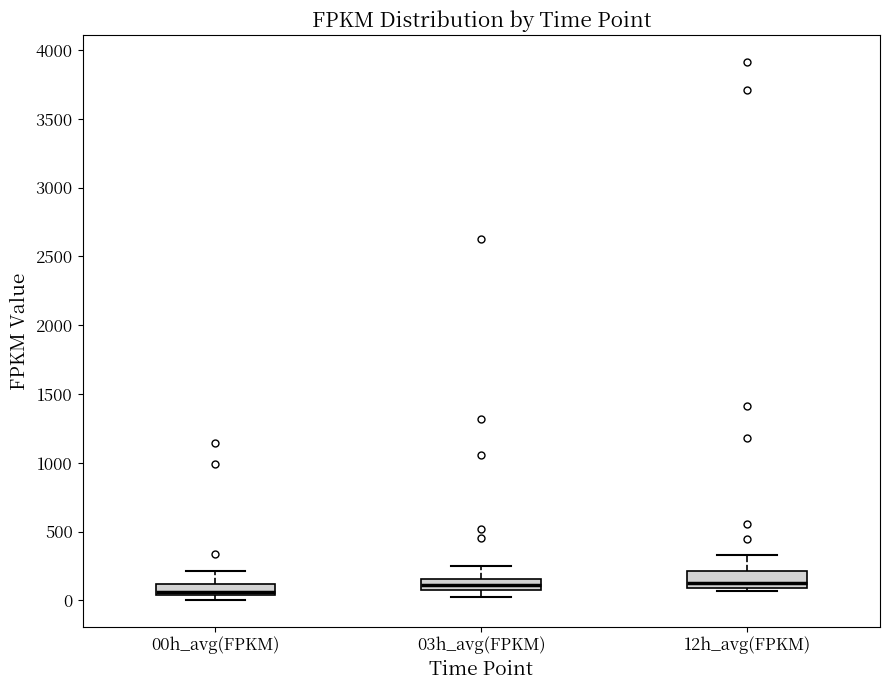

Reading left to right, transcribe this box plot: for each box, give where its median line is, the range the box spans, and where its two whiskers end, as read against the y-axis. The values are not printed on the chart, so give them approximately, as read against the axis.

00h_avg(FPKM): median 50 (just above the box's lower edge), box 50 to 100, whiskers 0 to 200
03h_avg(FPKM): median 100 (inside the box), box 100 to 150, whiskers 0 to 250
12h_avg(FPKM): median 150, box 100 to 200, whiskers 50 to 350